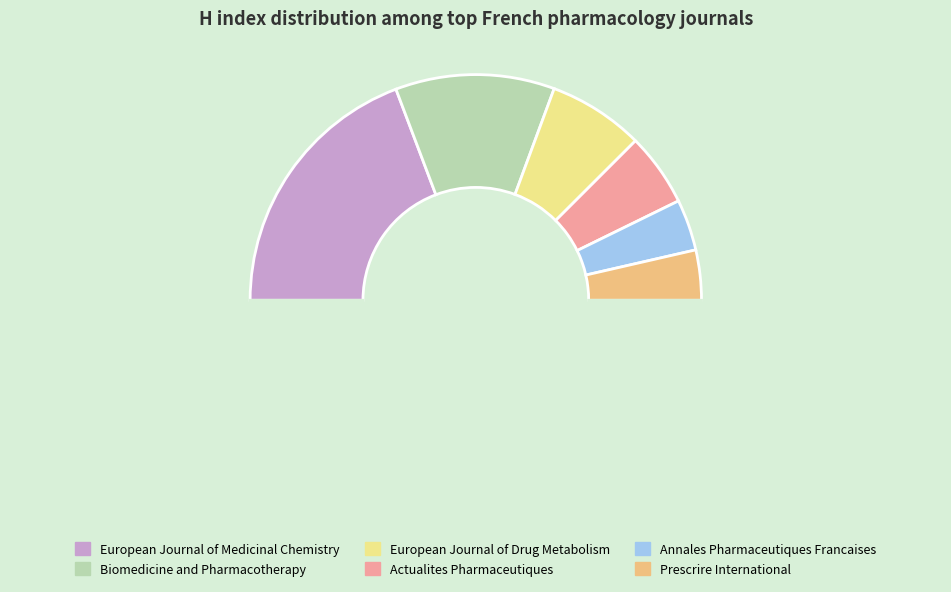

Count the number of slices in the pie.

7